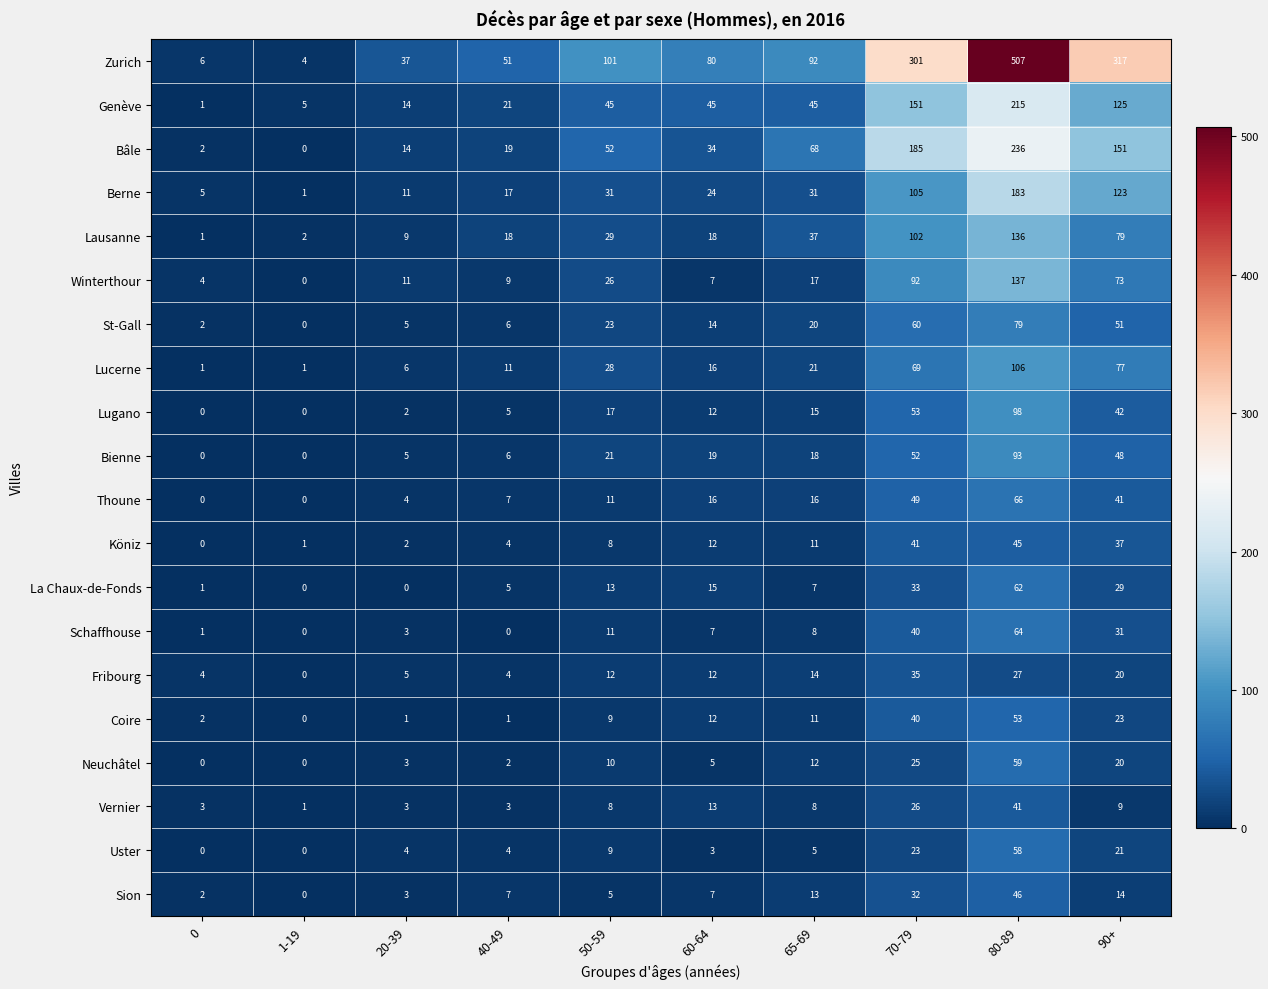

What is the difference between the maximum and minimum values in the Berne series?

182